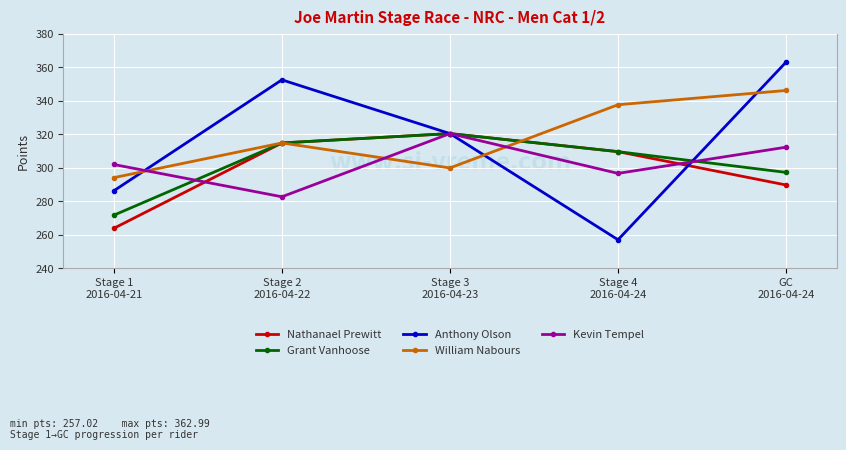

How many data points in Nathanael Prewitt are above 309?

3